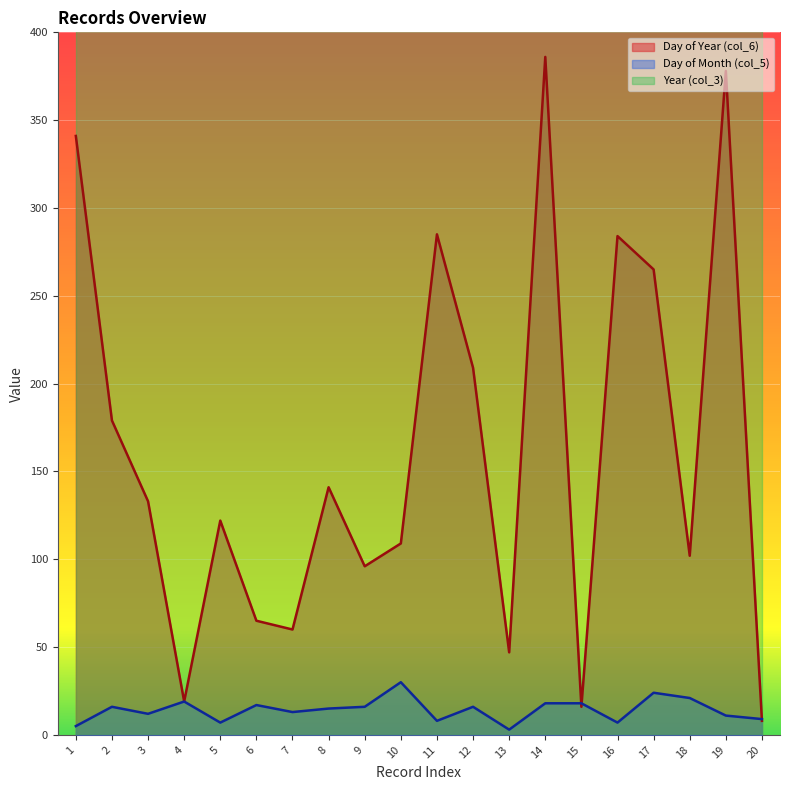

In Day of Year (col_6), how many points are higher than both neighbors (excluding endpoints)?

6